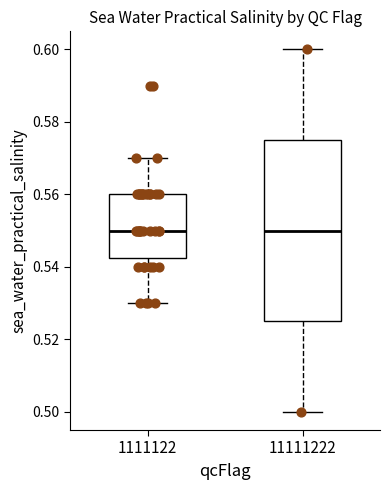

Reading left to right, read every box against the y-axis: the position of its median line, the range the box covers, and the ends of its whiskers. The values are not printed on the chart, so give them approximately, as read against the axis.

1111122: median 0.550, box 0.542 to 0.560, whiskers 0.530 to 0.570
11111222: median 0.550, box 0.526 to 0.576, whiskers 0.500 to 0.600